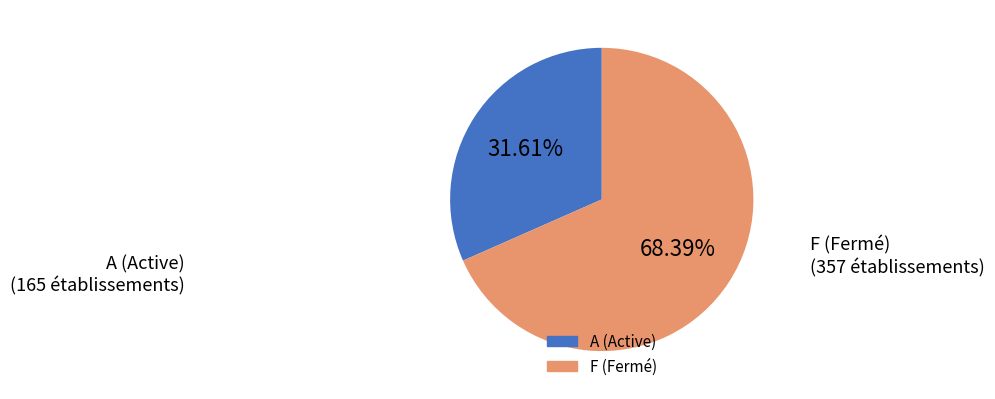

How many slices are in this pie chart?

2